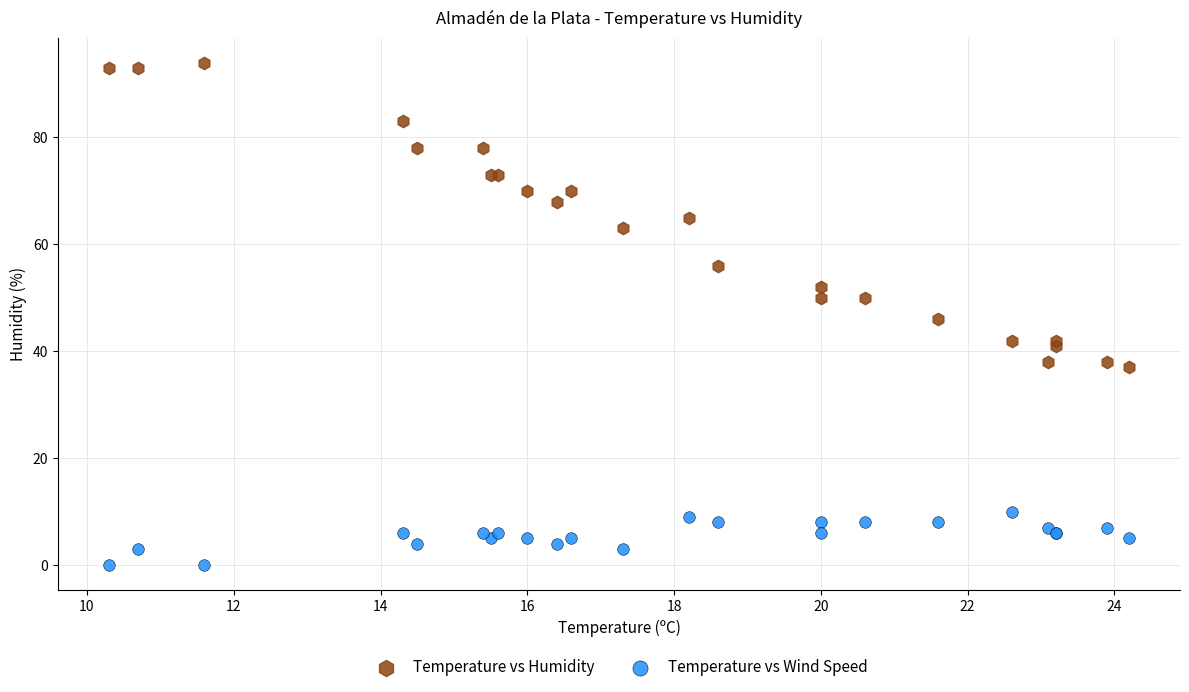

Which series contains the highest Y value?

Temperature vs Humidity